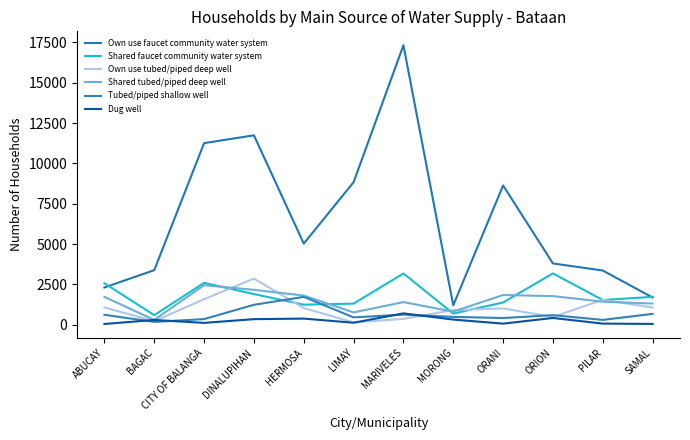

In Own use faucet community water system, how many points are lower than both neighbors (excluding endpoints)?

2